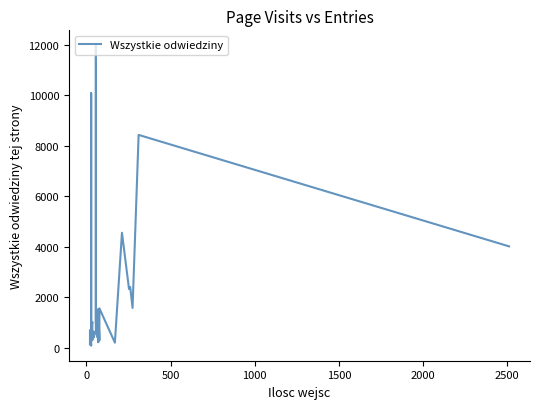

Reading left to right, list all the values displayed in this chart.

126	175	364	693	77	204	10076	316	822	682	1011	668	295	638	414	604	450	422	661	11971	1006	435	358	218	1532	288	1557	197	4549	2320	2404	1573	8425	4011